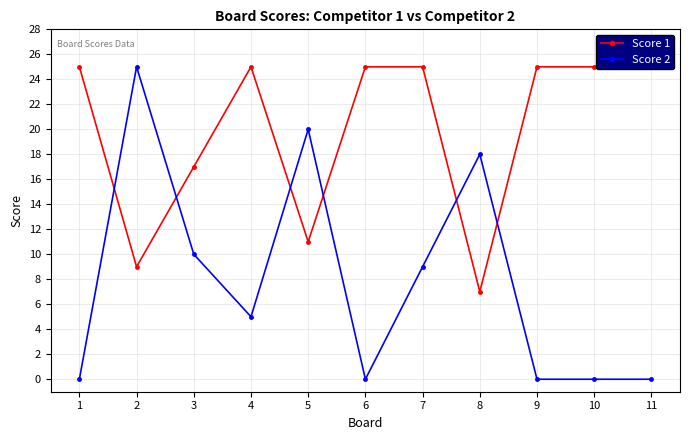

Which series ends up on top after the final intersection of Score 1 and Score 2?

Score 1